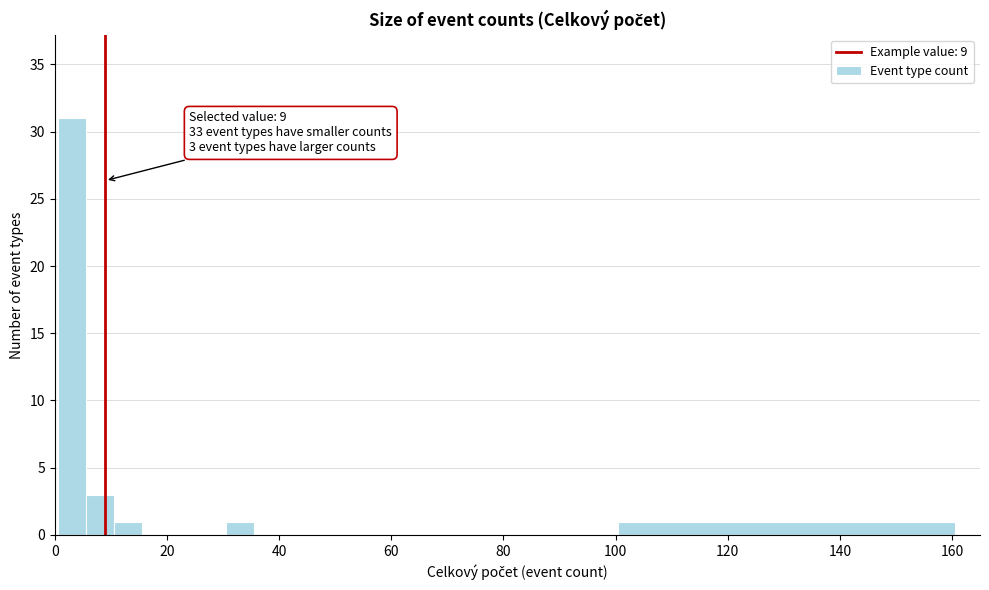

Read against the x-axis, roughly where is the centre of the tallest bar?

4